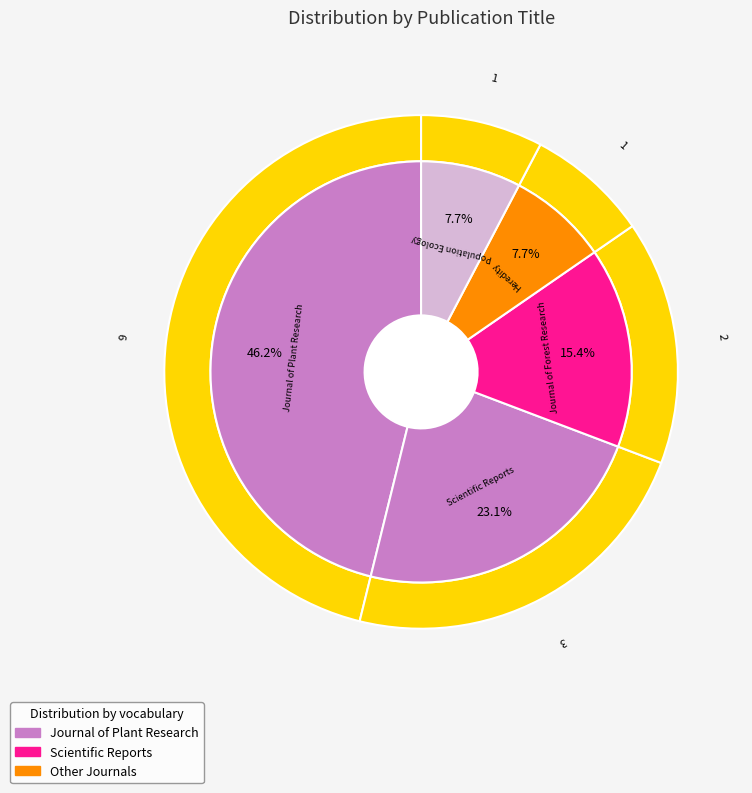

Count the number of slices in the pie.

5